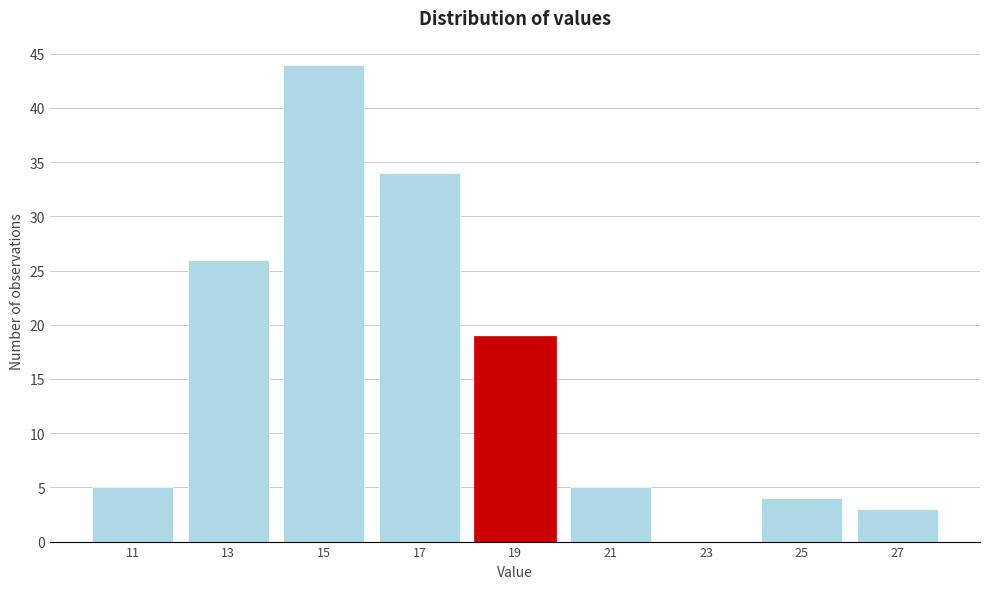

Reading left to right, list all the values displayed in this chart.

11=5	13=26	15=44	17=34	19=19	21=5	23=0	25=4	27=3